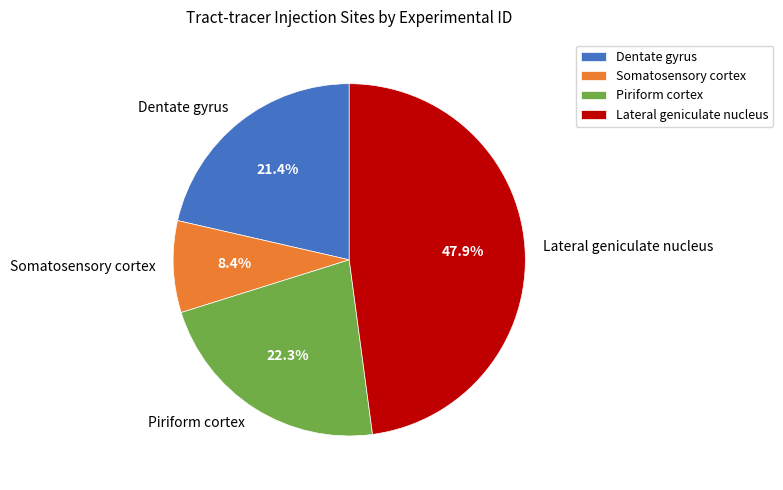

Is Piriform cortex the majority of the pie?

No